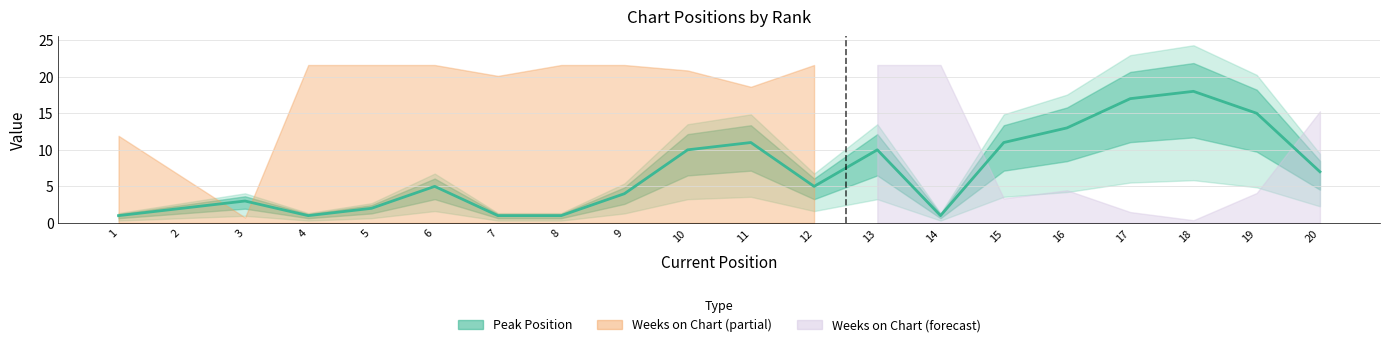

How many lines are shown in the chart?

1